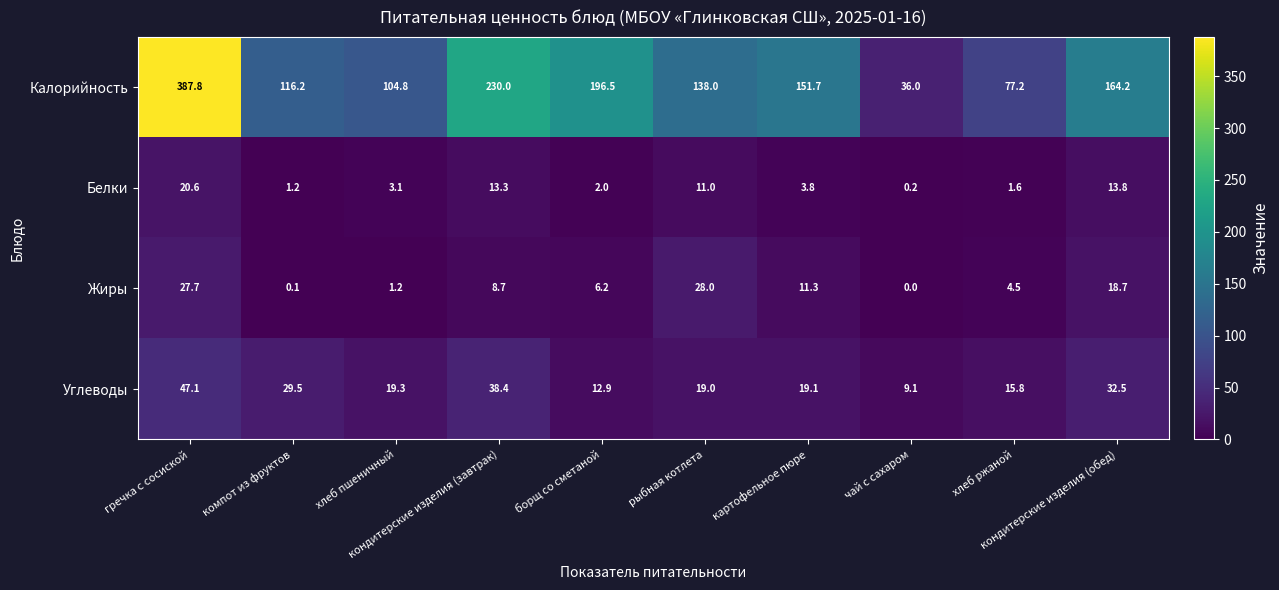

Which series has the largest range (max minus min)?

Калорийность